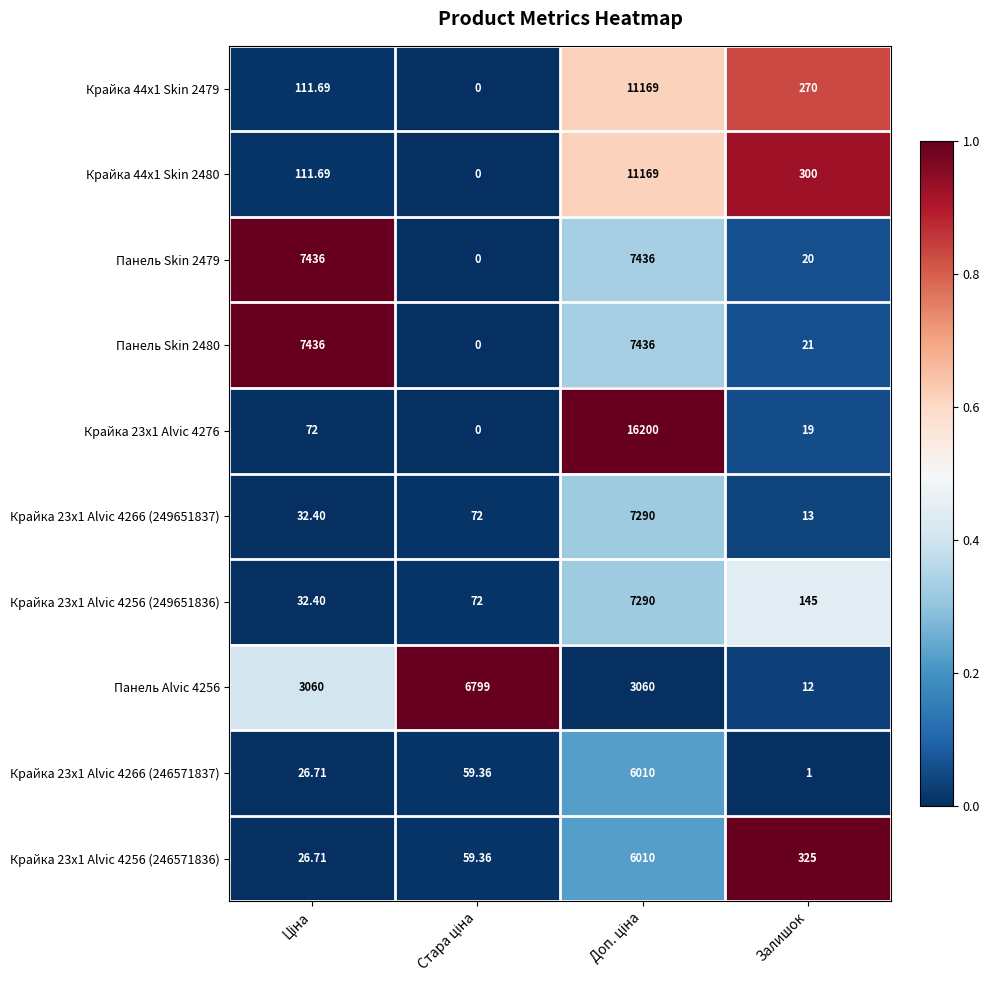

Where is Крайка 44x1 Skin 2480 nearest to the value 5584?

Залишок